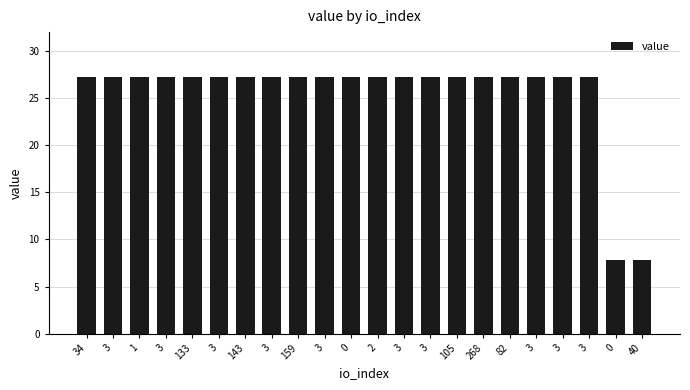

Count the number of categories in the chart.

22